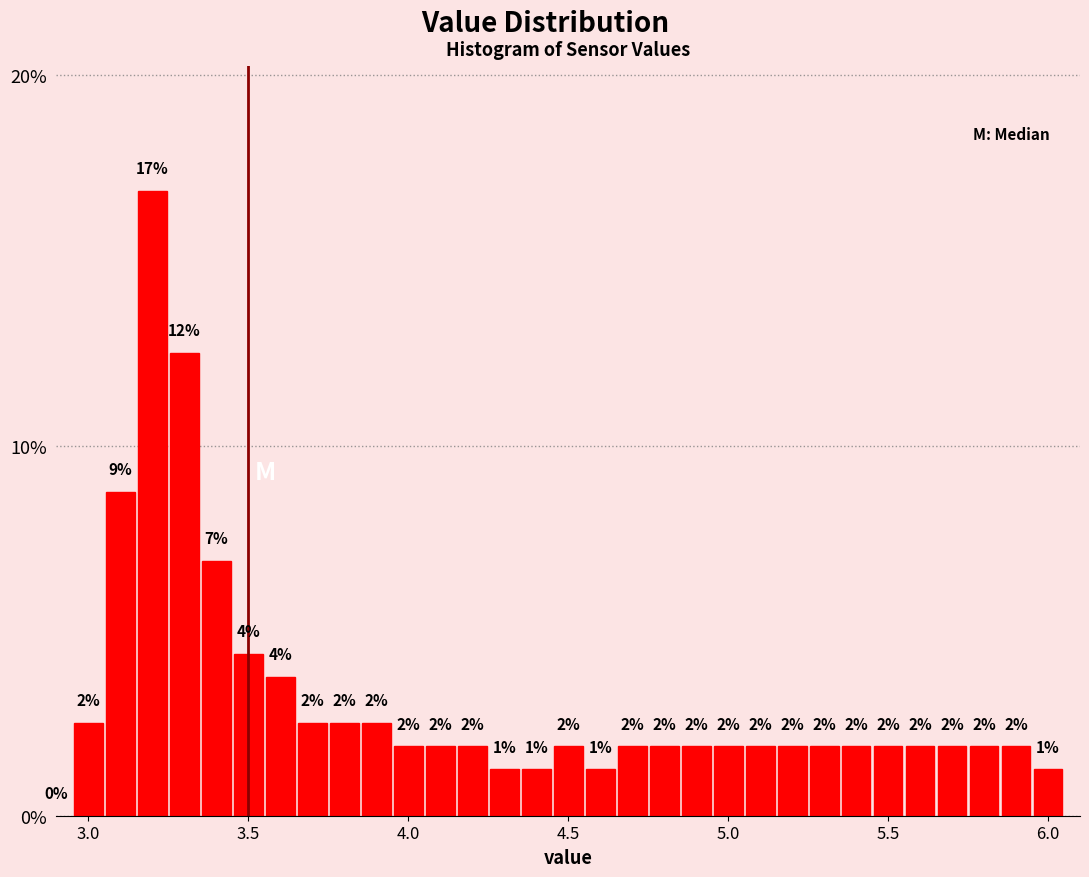

Around what value on the x-axis is the tallest bar? Give the approximate position of its centre, as read against the axis.

3.20